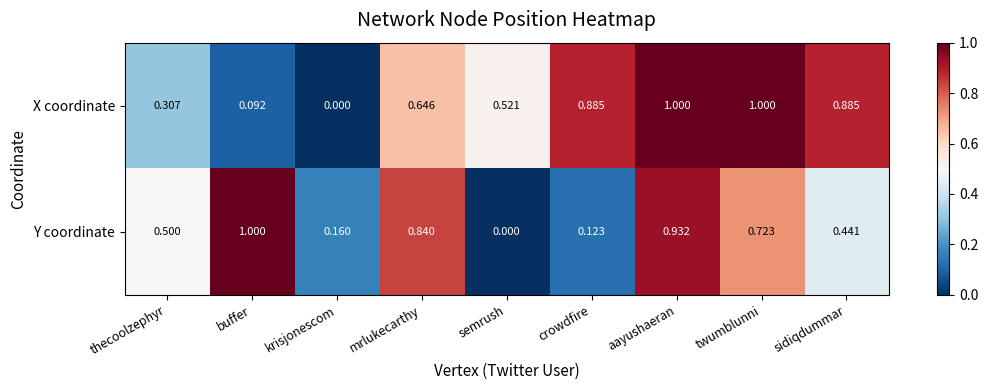

Between aayushaeran and sidiqdummar, which series saw the biggest shift?

Y coordinate